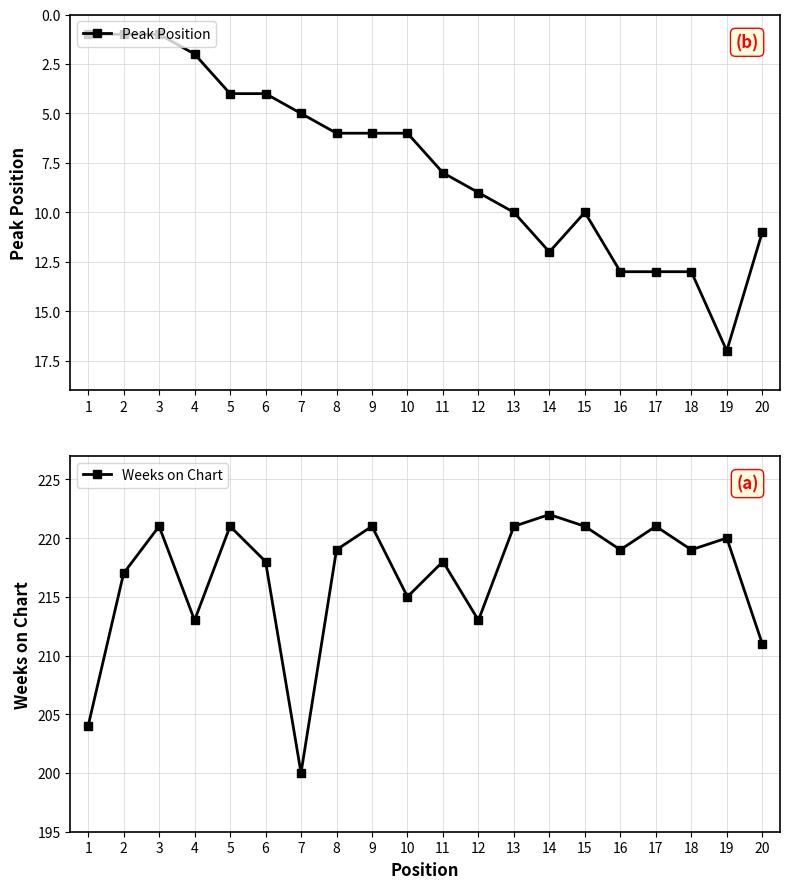

What is the minimum value shown in the chart?

1